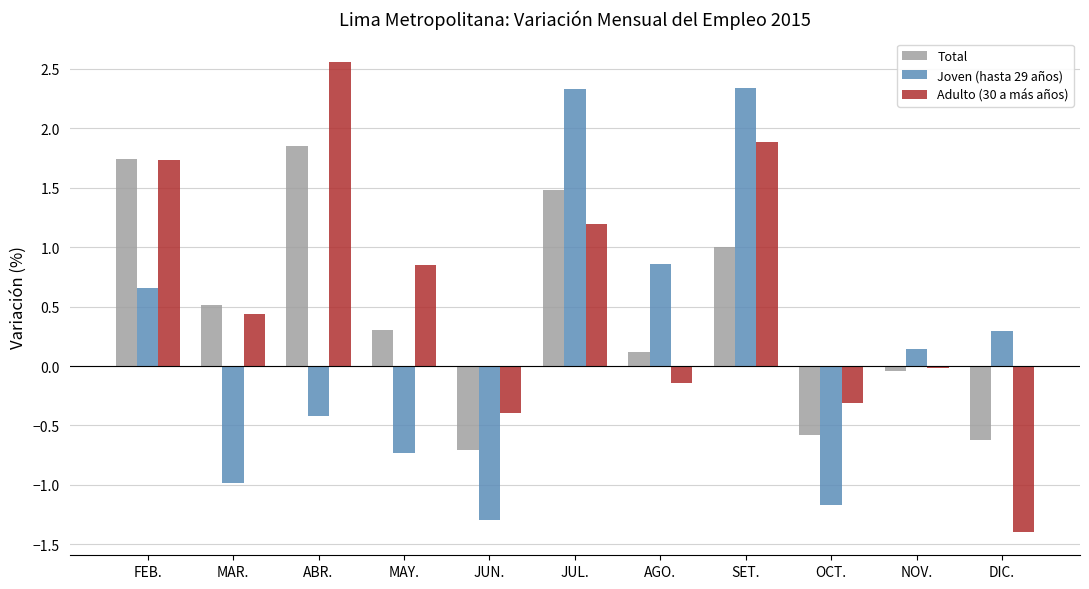

What are all the series names shown in the legend?

Total, Joven (hasta 29 años), Adulto (30 a más años)